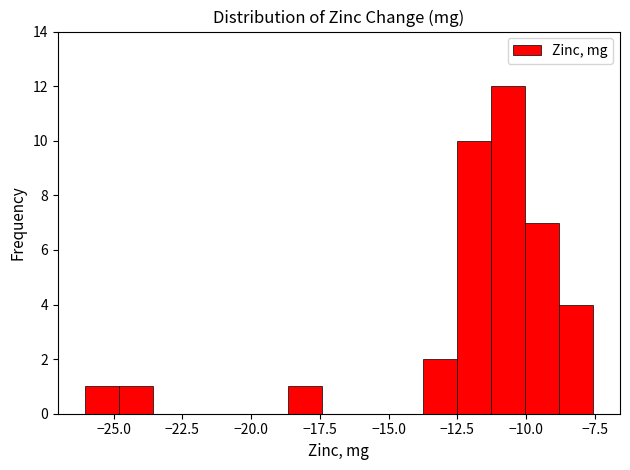

Read against the x-axis, roughly where is the centre of the tallest bar?

-10.5